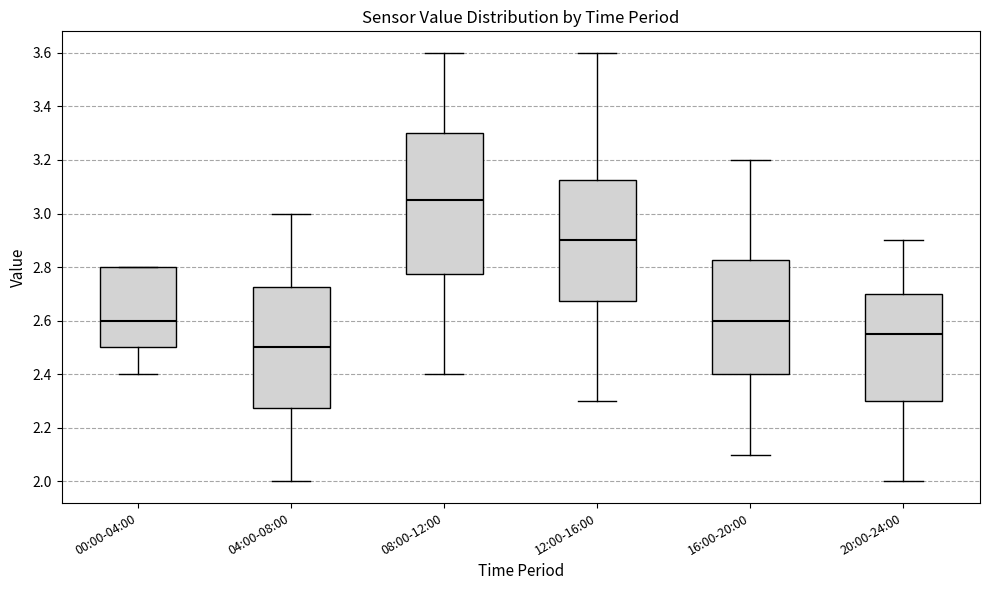

Which box is the tallest, from its lower edge to its upper edge?

08:00-12:00